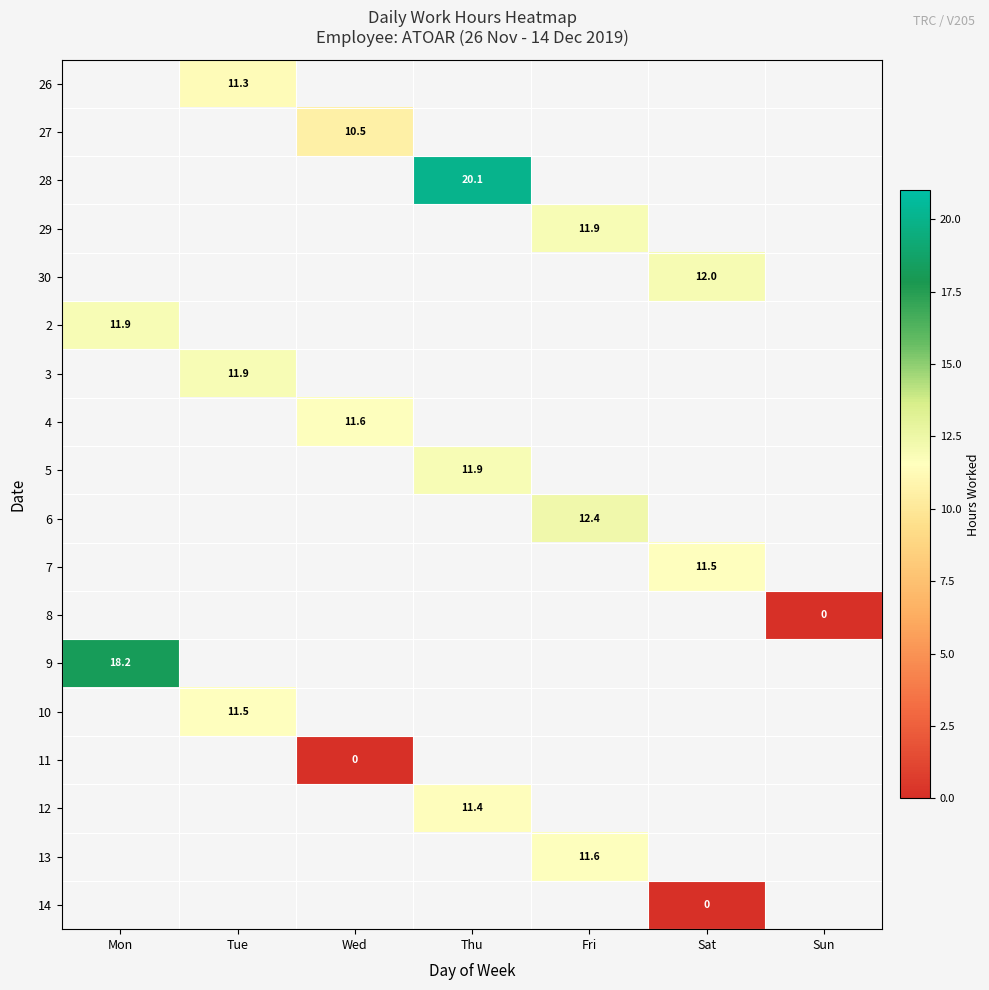

Between Mon and Sat, which is larger?

Sat